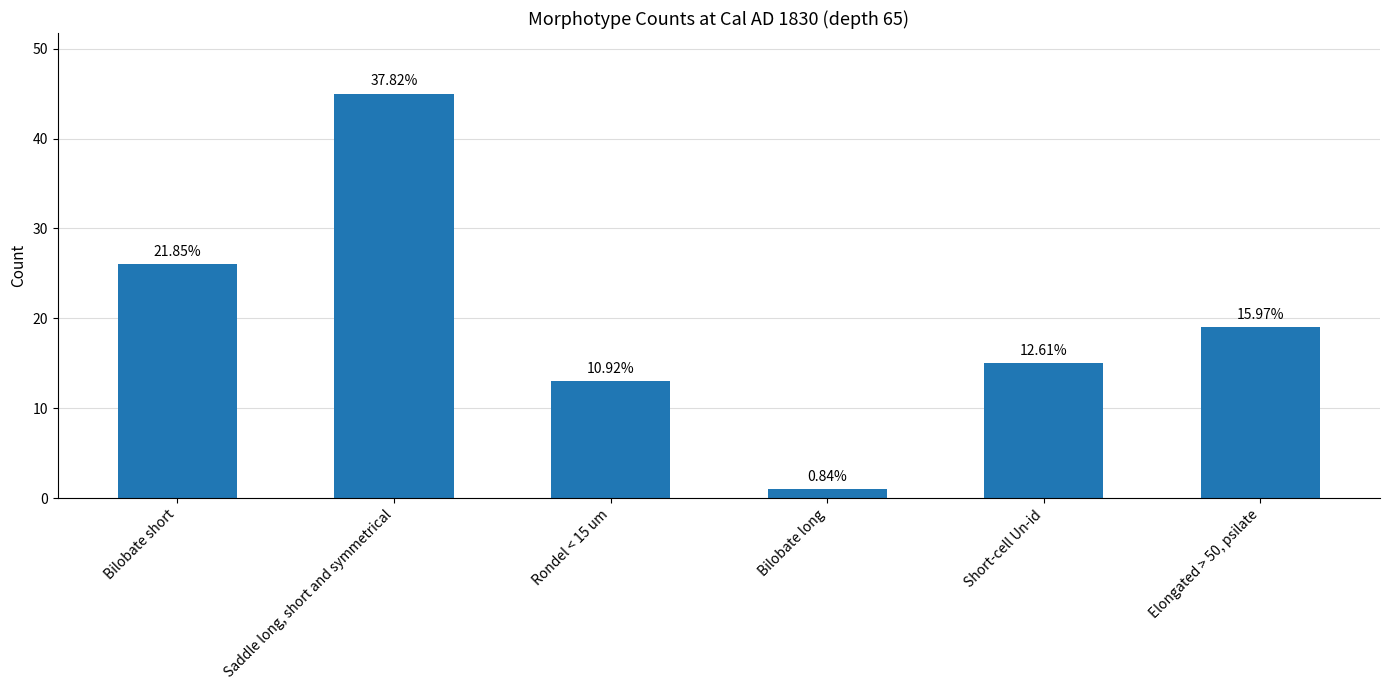

Which has a higher value, Saddle long, short and symmetrical or Short-cell Un-id?

Saddle long, short and symmetrical